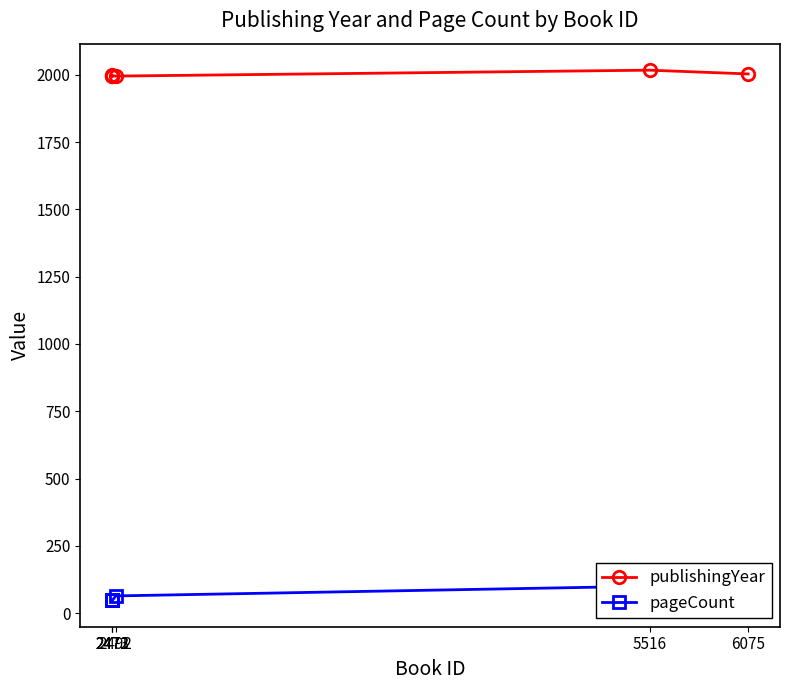

What are all the series names shown in the legend?

publishingYear, pageCount